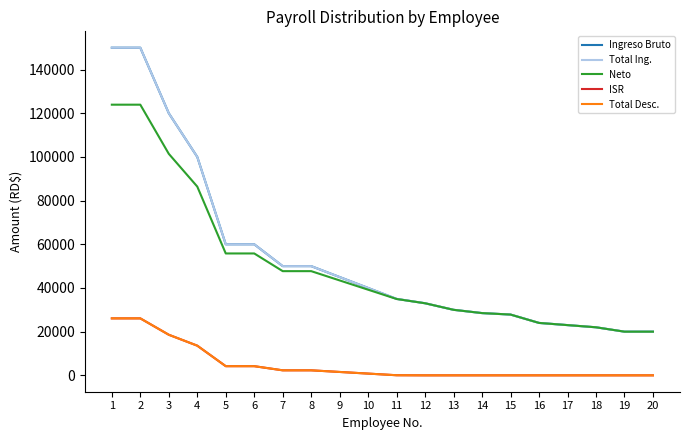

Which series has the largest range (max minus min)?

Ingreso Bruto